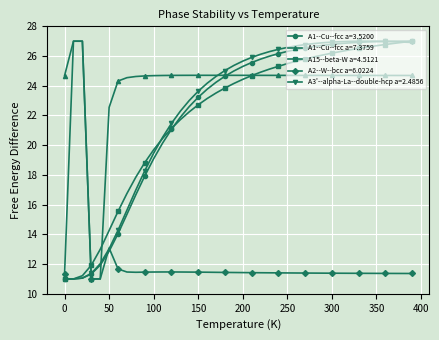

What is the highest value of the A2--W--bcc a=6.0224 series?

27.0